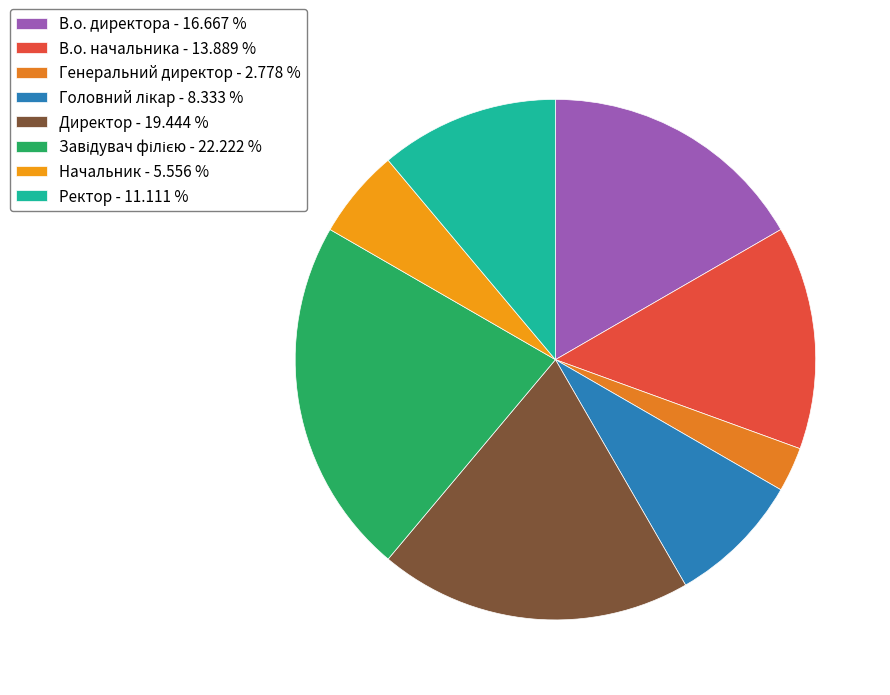

The Генеральний директор slice represents 3% of the pie. True or false?

True